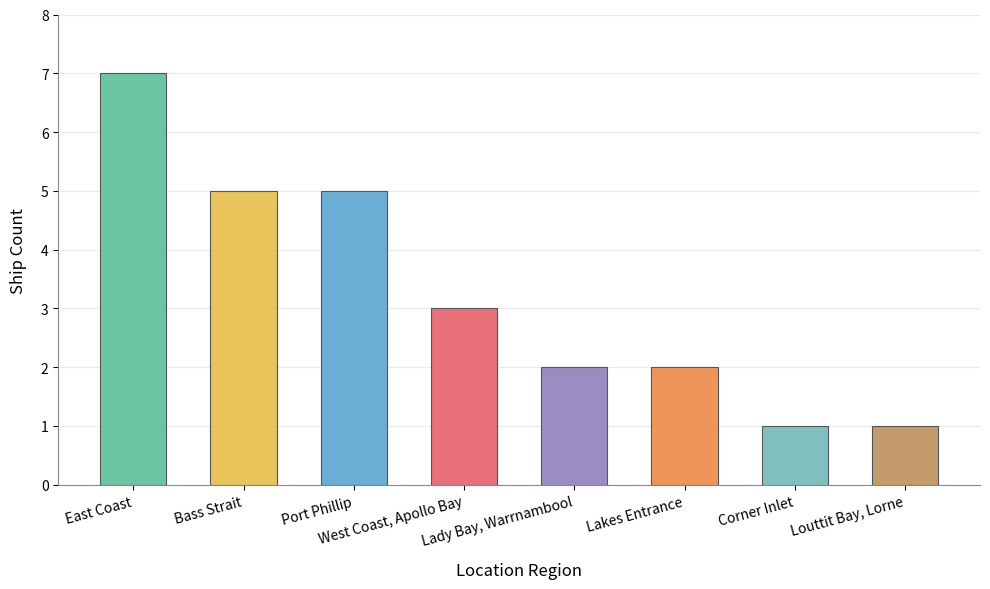

How many bars are there in total?

8